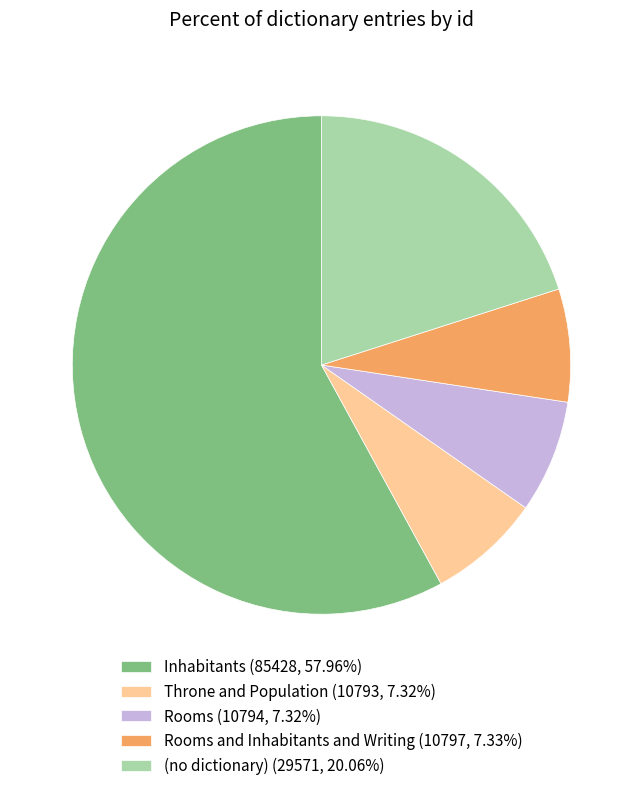

Does Throne and Population (10793, 7.32%) account for over 50% of the chart?

No